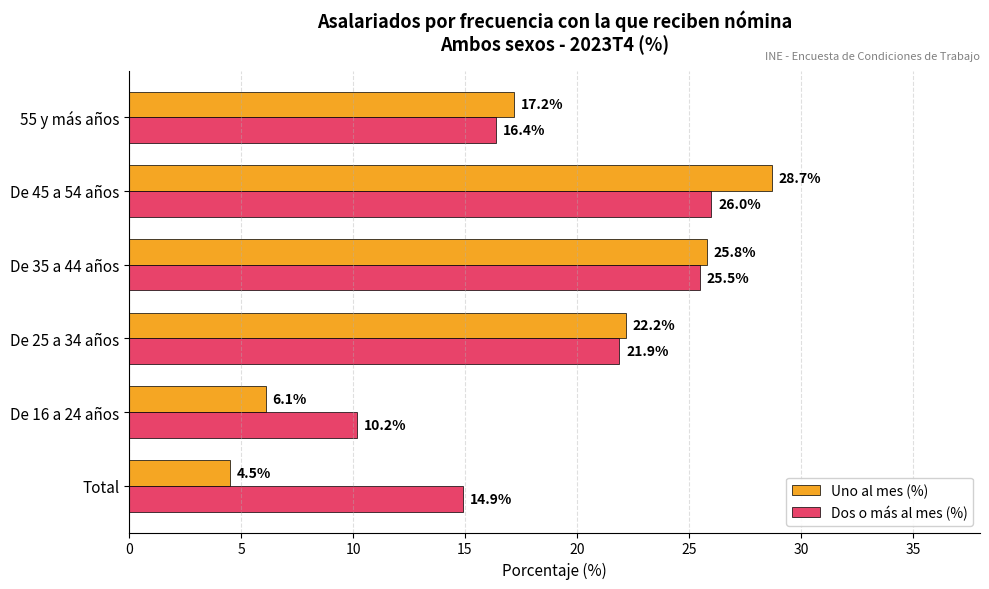

At which label does Uno al mes (%) reach its peak?

De 45 a 54 años